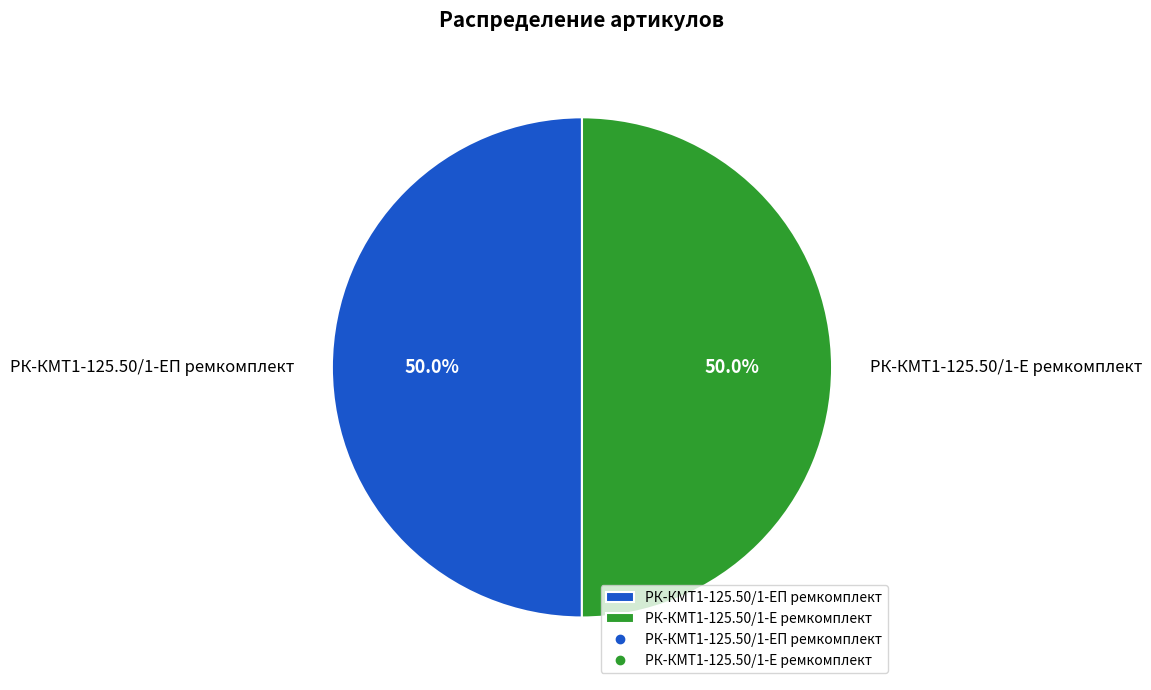

Approximately how many times larger is the value at РК-КМТ1-125.50/1-ЕП ремкомплект compared to РК-КМТ1-125.50/1-Е ремкомплект?

1.0